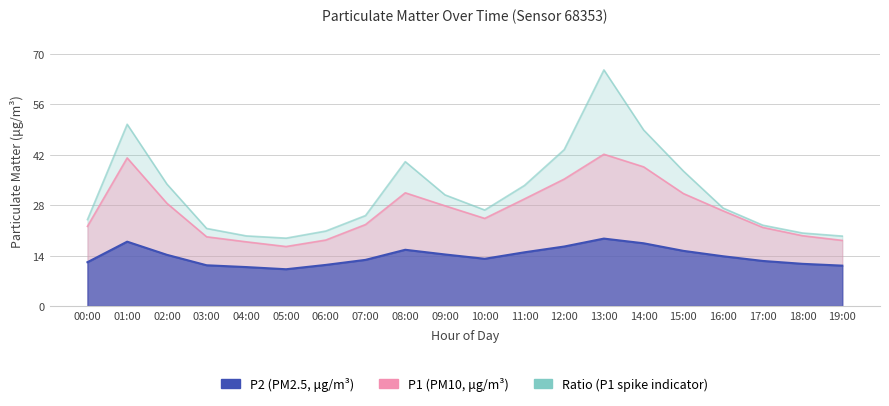

What are all the series names shown in the legend?

P1, P2, Ratio